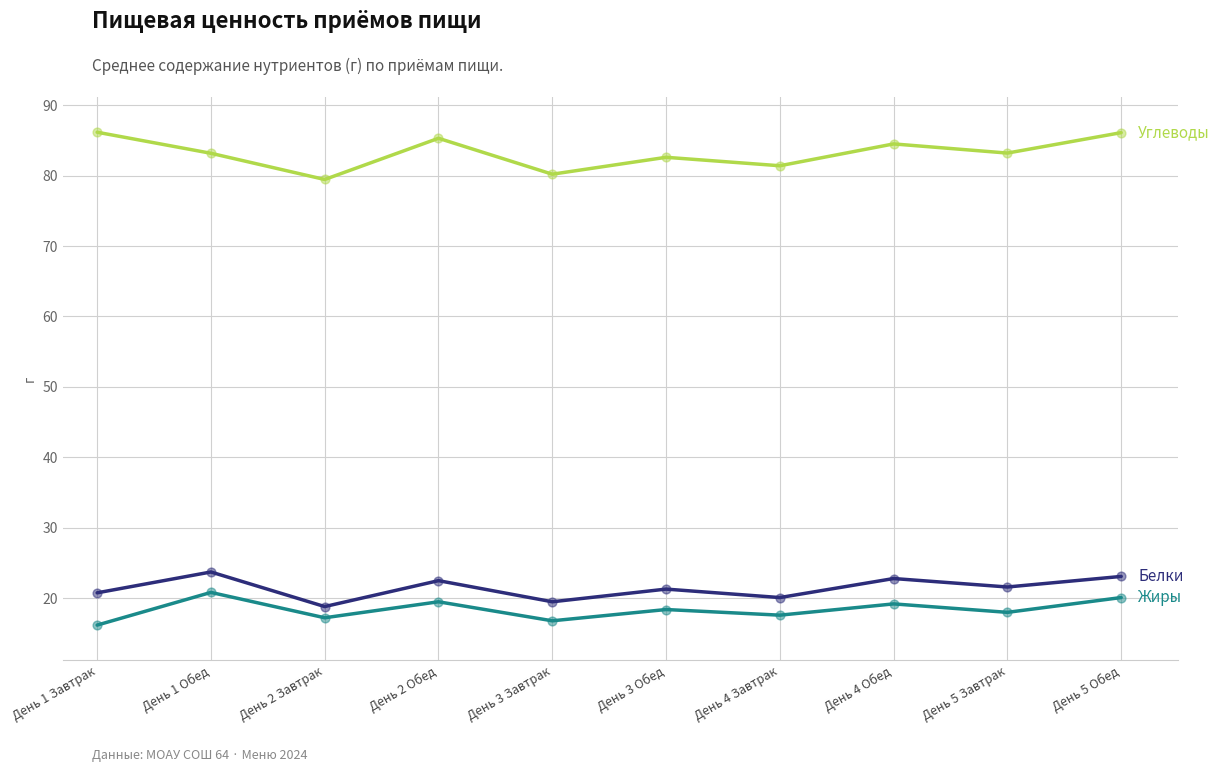

What is the spread (max minus min) of values at День 5 Завтрак?

65.2